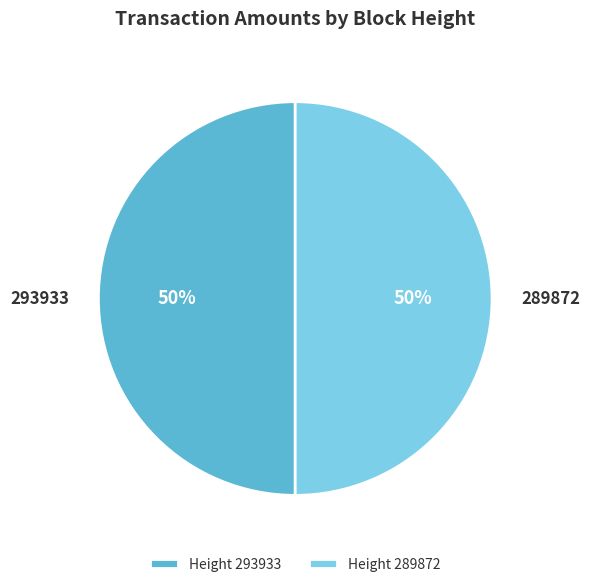

Is the sum of 289872 and 293933 greater than half?

Yes